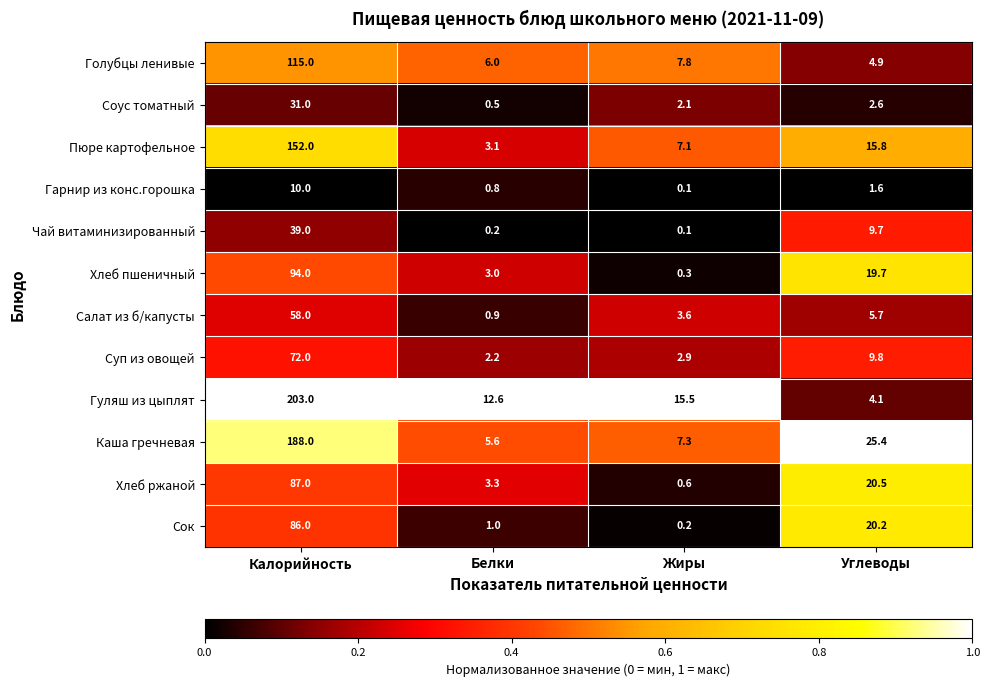

Is it true that Каша гречневая equals 12.9 at Жиры?

False